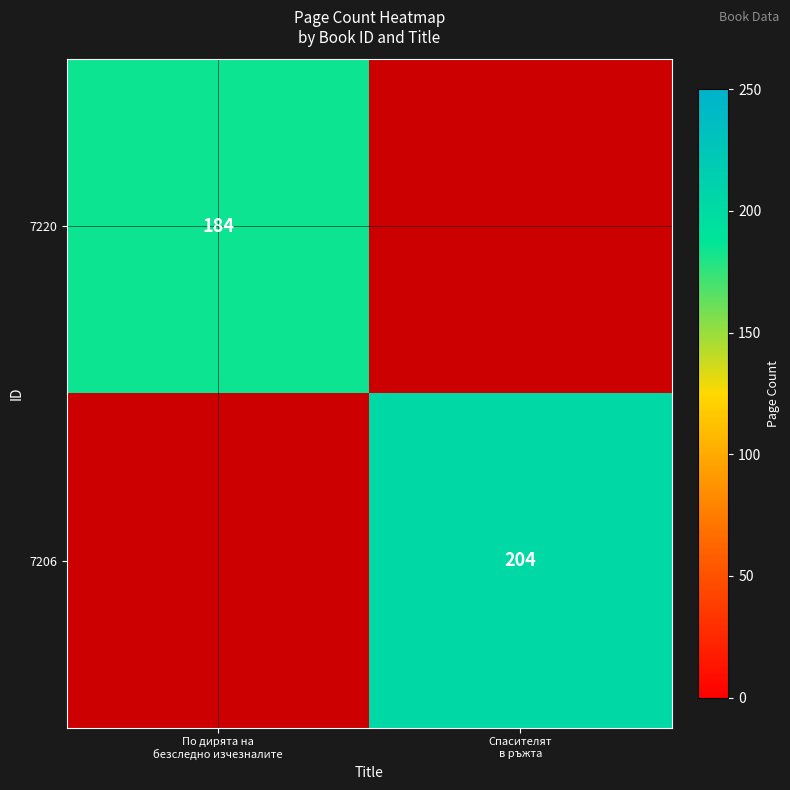

What value does the 7220 series have at По дирята на безследно изчезналите?

184.0